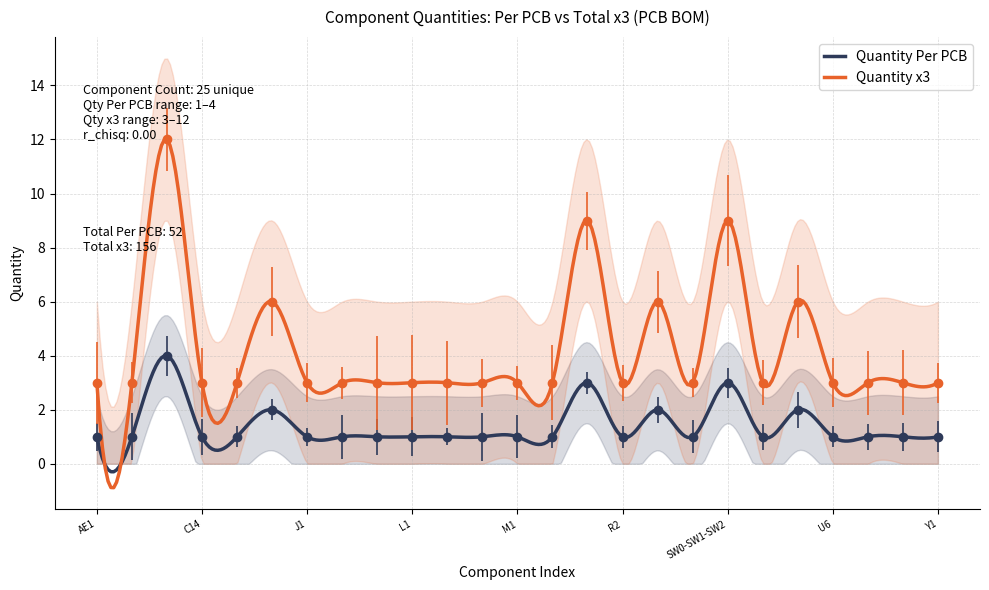

Is it true that Quantity x3 equals 3 at R9?

True